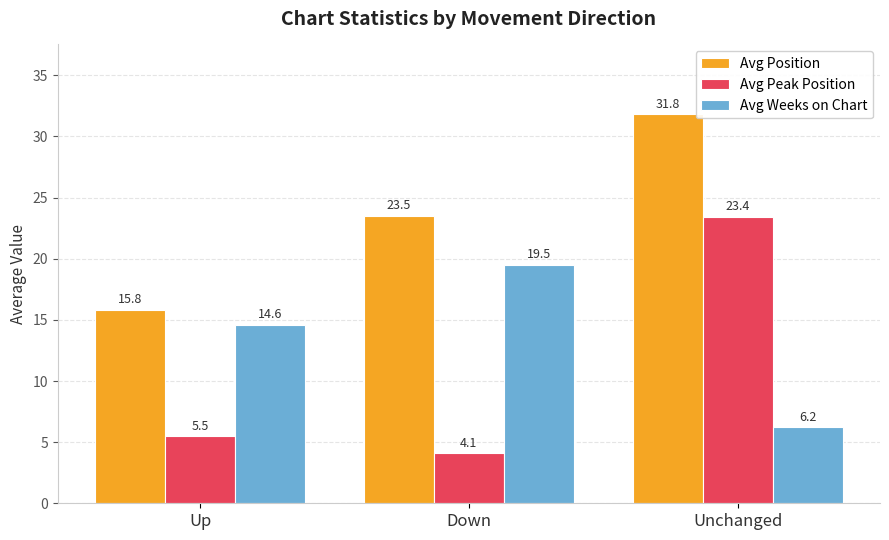

At which category is the sum across all series the highest?

Unchanged